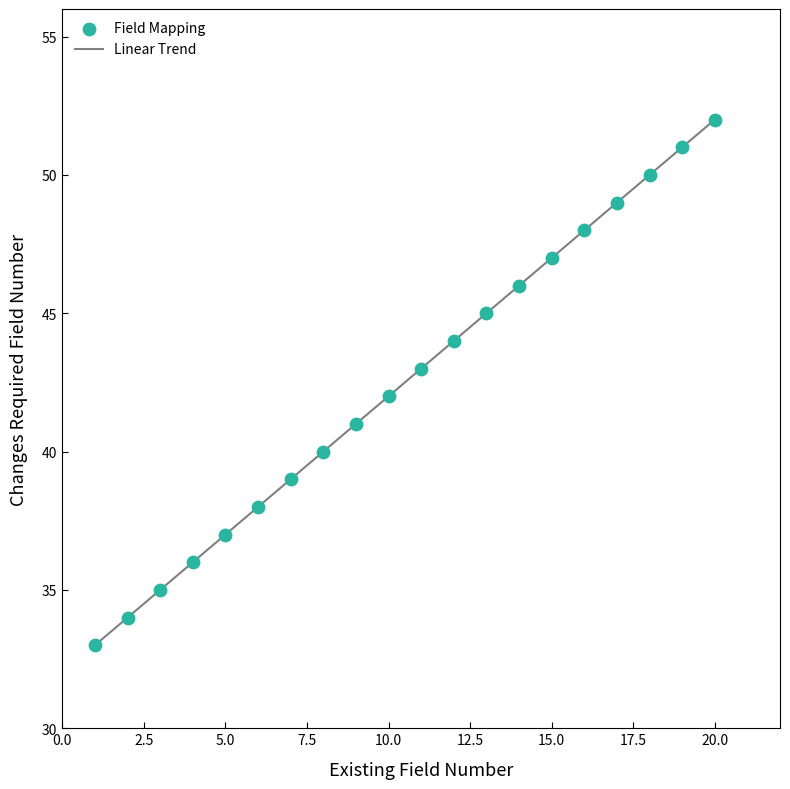

What is the range of Y values (max minus min)?

19